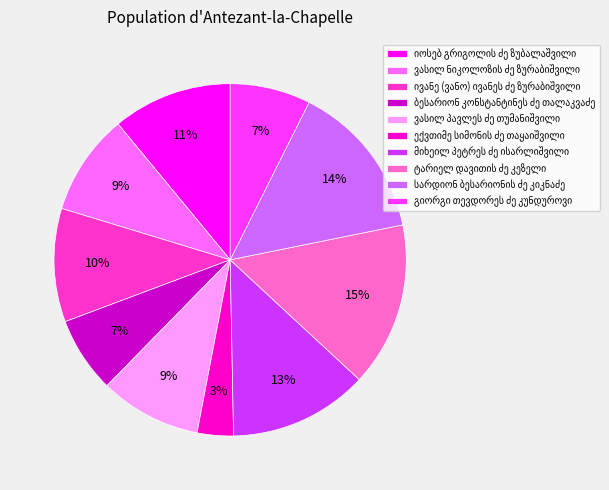

Is there a majority slice in this chart?

No